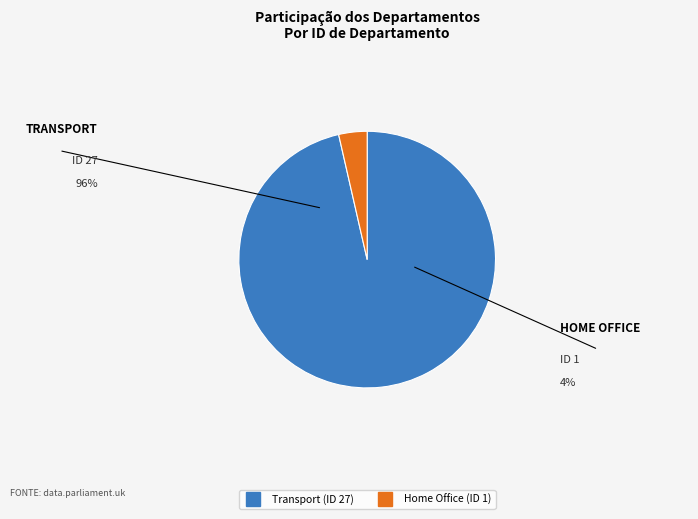

Is there any slice that represents more than half of the pie?

Yes